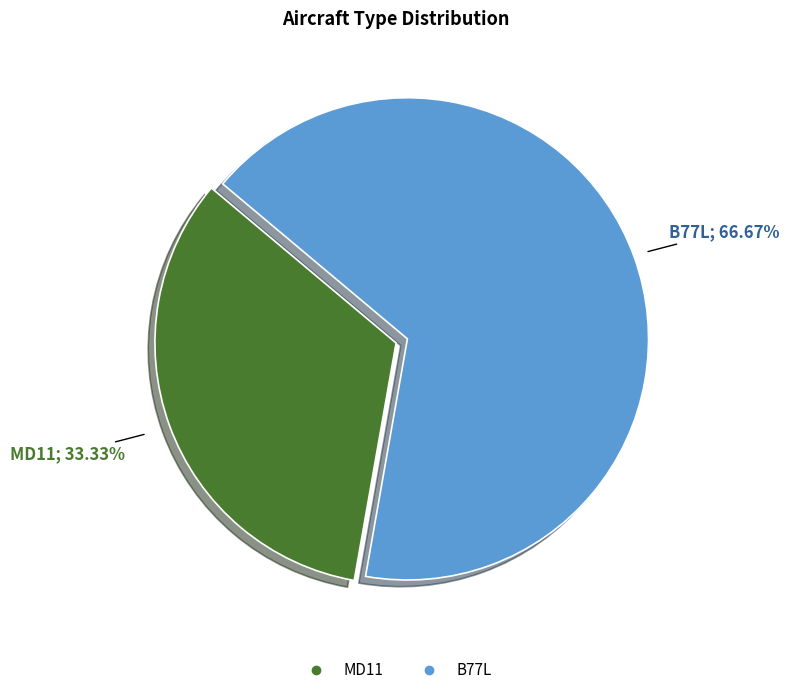

Count the number of slices in the pie.

2